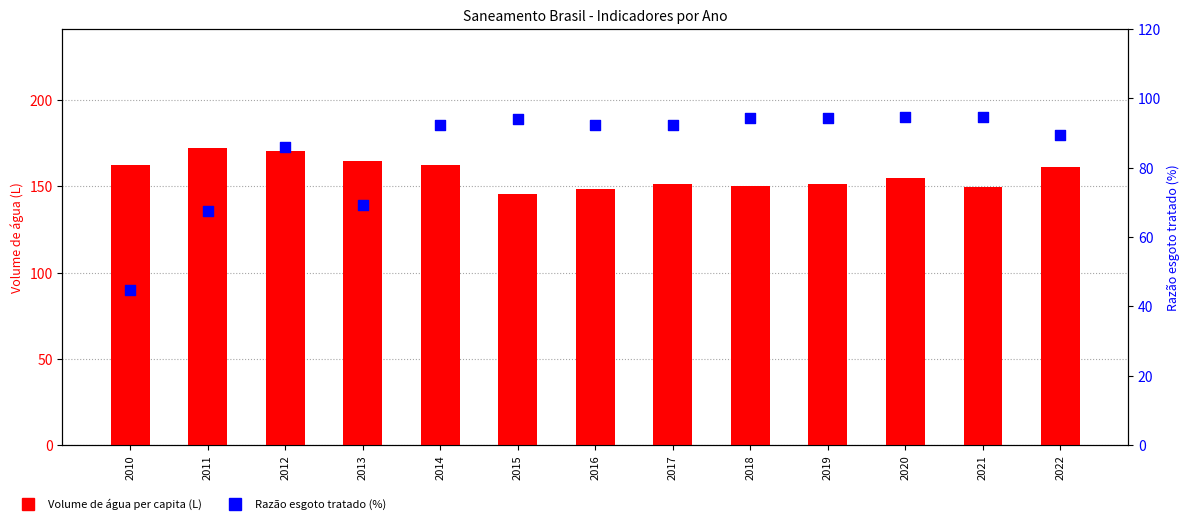

What are all the series names shown in the legend?

Volume de agua per capita (L), Razao esgoto tratado (%)